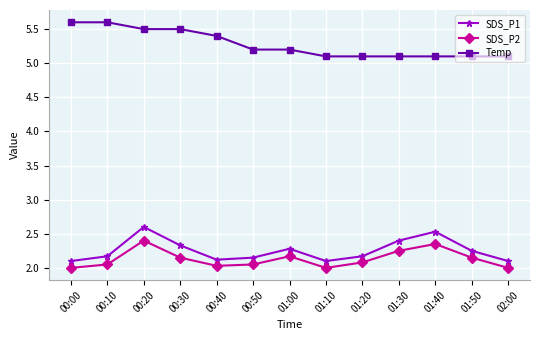

How many Temp values are between 5 and 6?

13